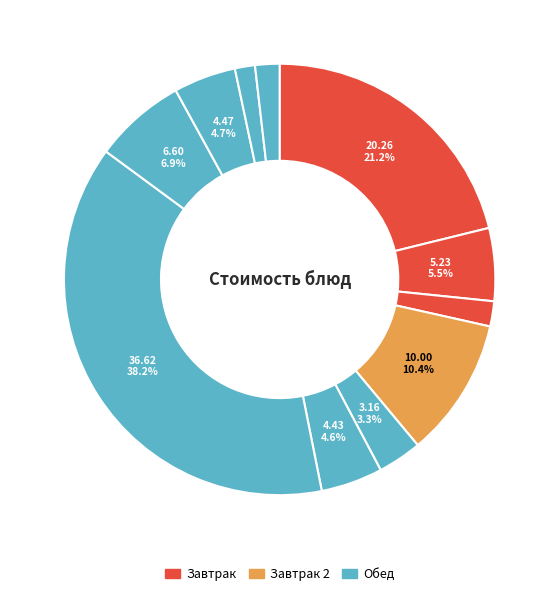

How many slices are in this pie chart?

11